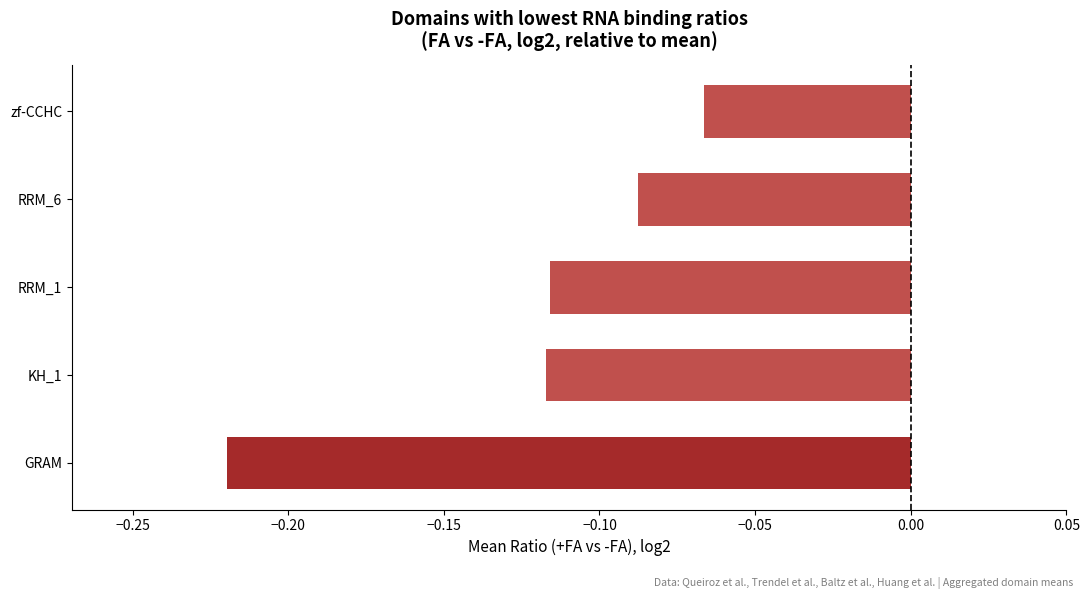

At which label is the value closest to 0?

zf-CCHC